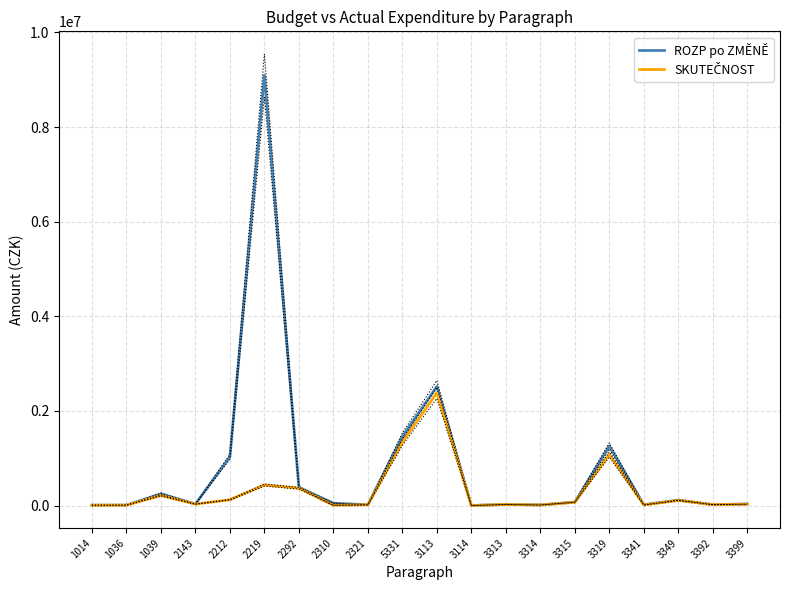

True or false: SKUTEČNOST and ROZP po ZMĚNĚ intersect in this chart.

False